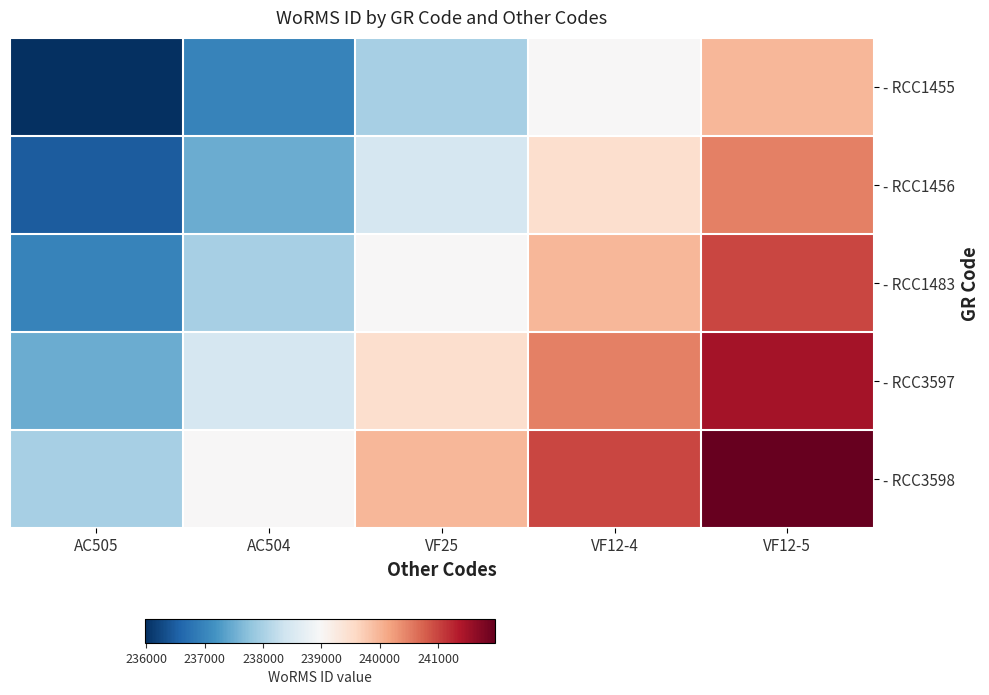

Reading right to left, list all the values displayed in this chart.

- RCC1455: VF12-5=239975	VF12-4=238975	VF25=237975	AC504=236975	AC505=235975
- RCC1456: VF12-5=240475	VF12-4=239475	VF25=238475	AC504=237475	AC505=236475
- RCC1483: VF12-5=240975	VF12-4=239975	VF25=238975	AC504=237975	AC505=236975
- RCC3597: VF12-5=241475	VF12-4=240475	VF25=239475	AC504=238475	AC505=237475
- RCC3598: VF12-5=241975	VF12-4=240975	VF25=239975	AC504=238975	AC505=237975